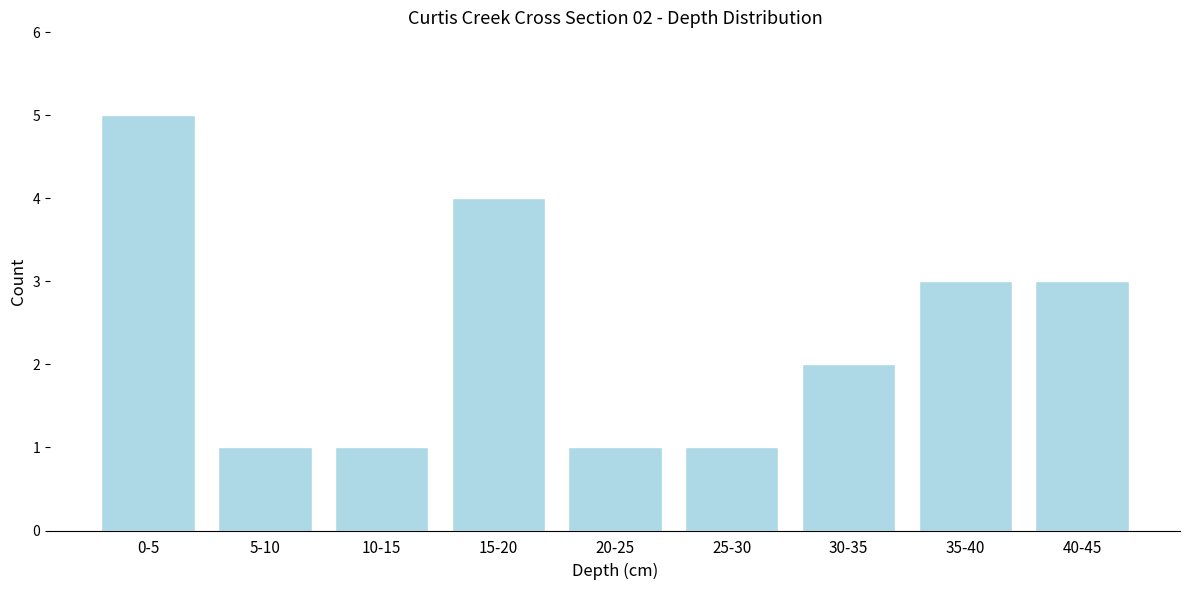

Reading left to right, list all the values displayed in this chart.

5	1	1	4	1	1	2	3	3